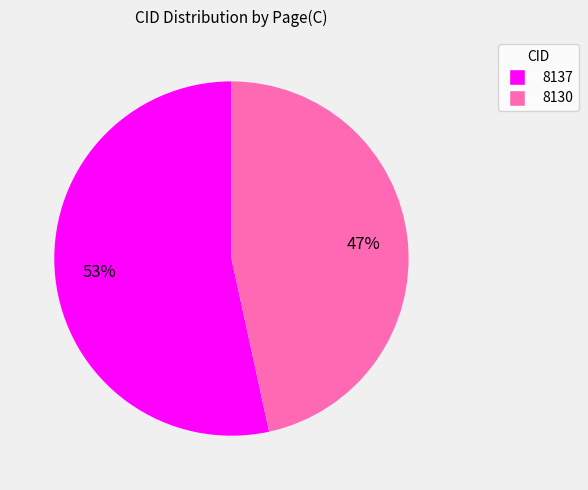

To the nearest percent, what is the combined percentage of 8137 and 8130?

100%